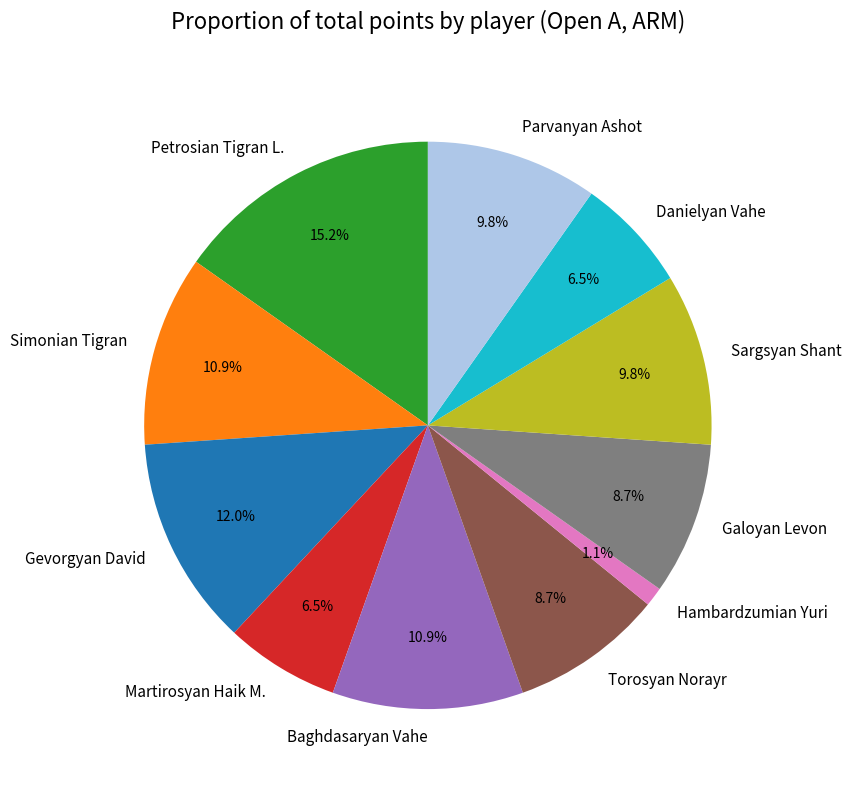

To the nearest percent, what portion does Simonian Tigran represent?

11%